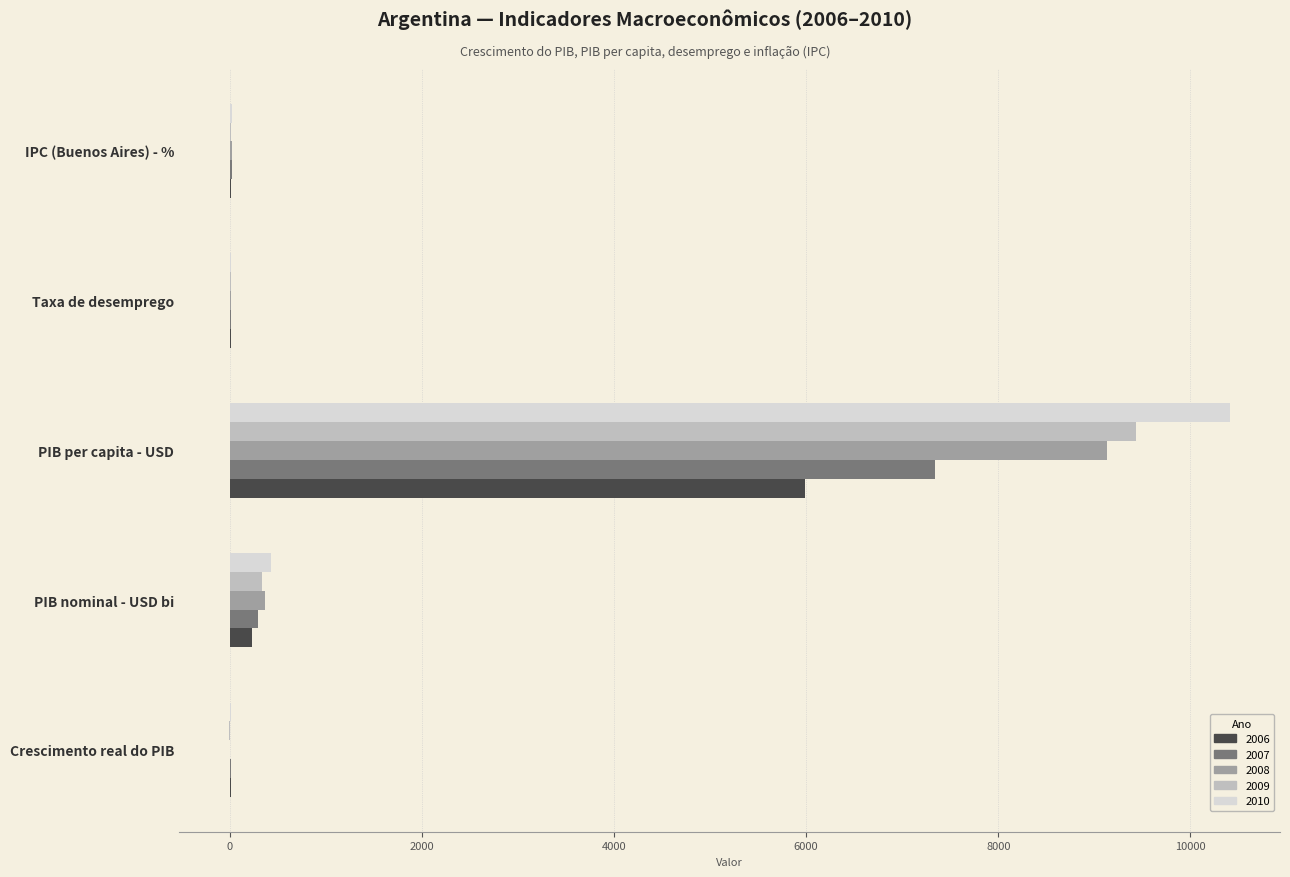

What is the difference between the 2006 values at PIB per capita - USD and Crescimento real do PIB?

5982.6